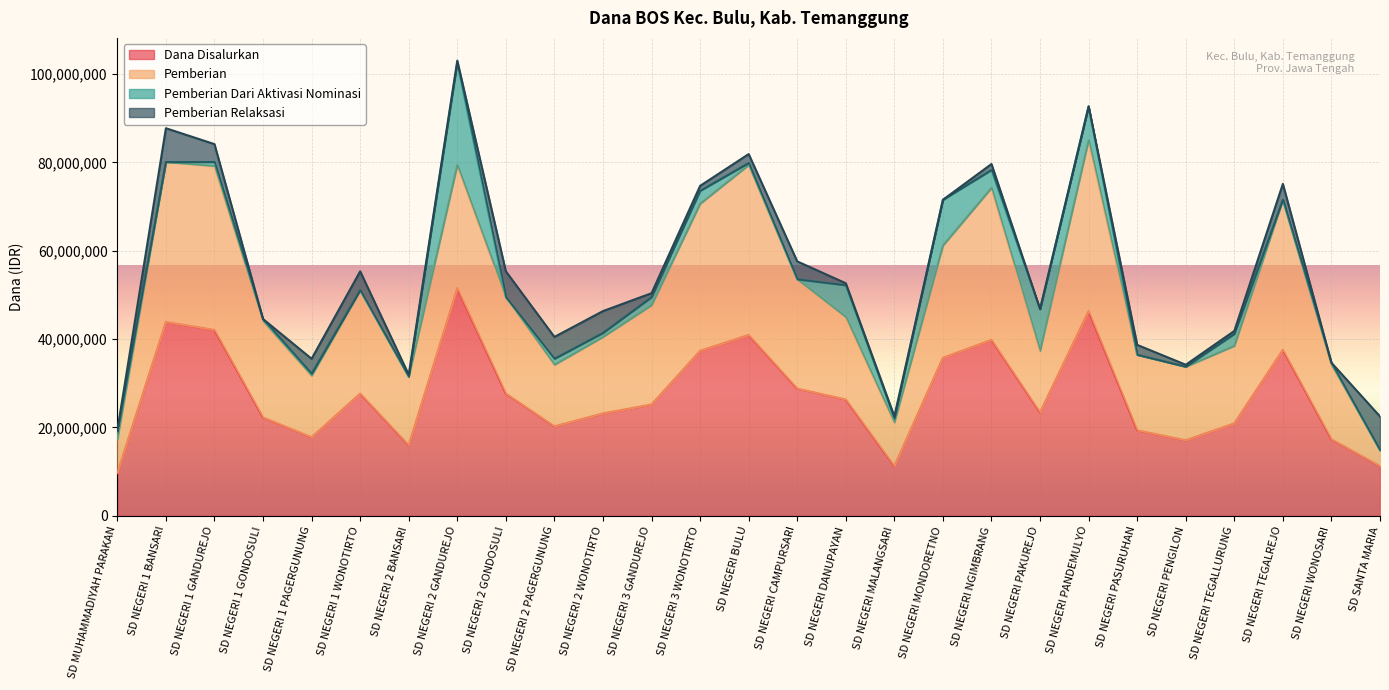

True or false: Pemberian Dari Aktivasi Nominasi has a value of 900000 at SD NEGERI 2 WONOTIRTO.

True